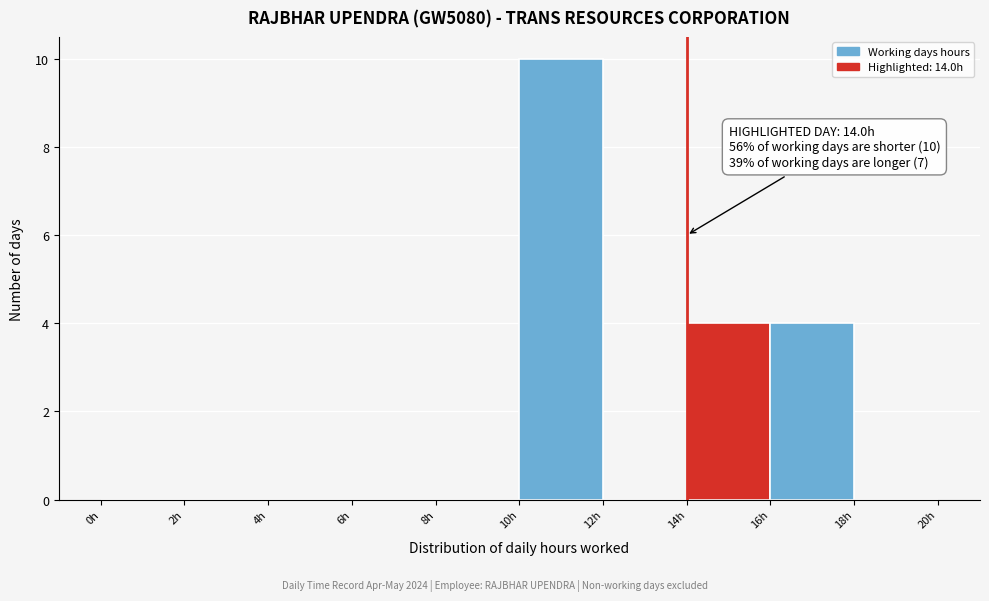

Which range on the x-axis has the tallest bar?

10 to 12